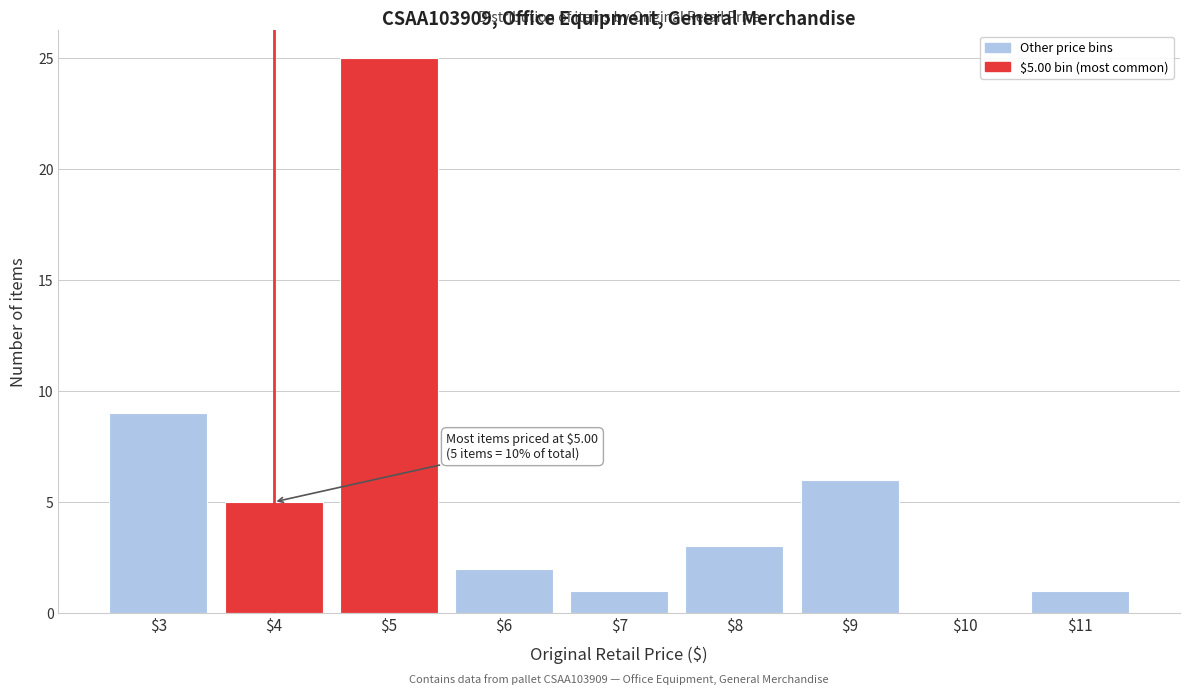

True or false: the data shows 8 at $4.

False